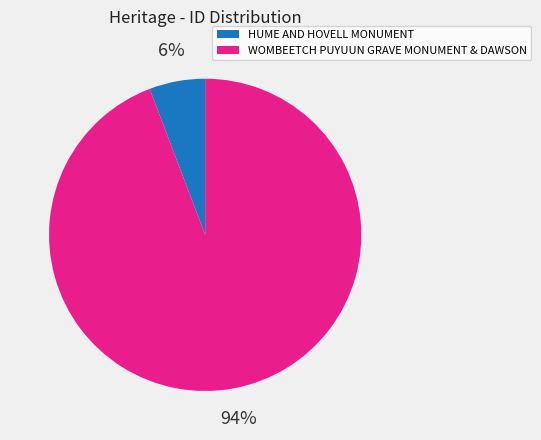

True or false: HUME AND HOVELL MONUMENT accounts for 20% of the total.

False